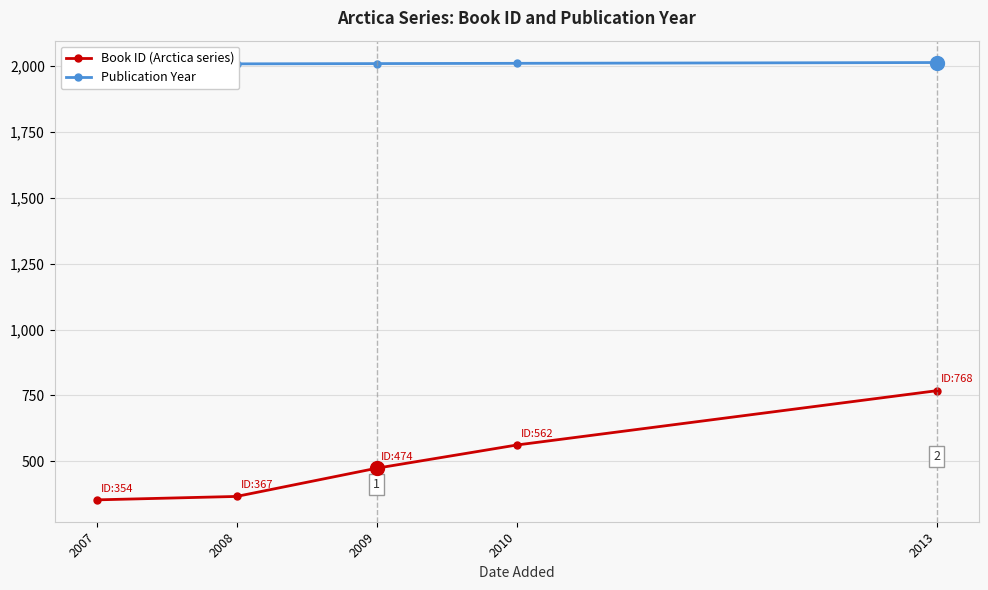

At which category is the sum across all series the highest?

2013